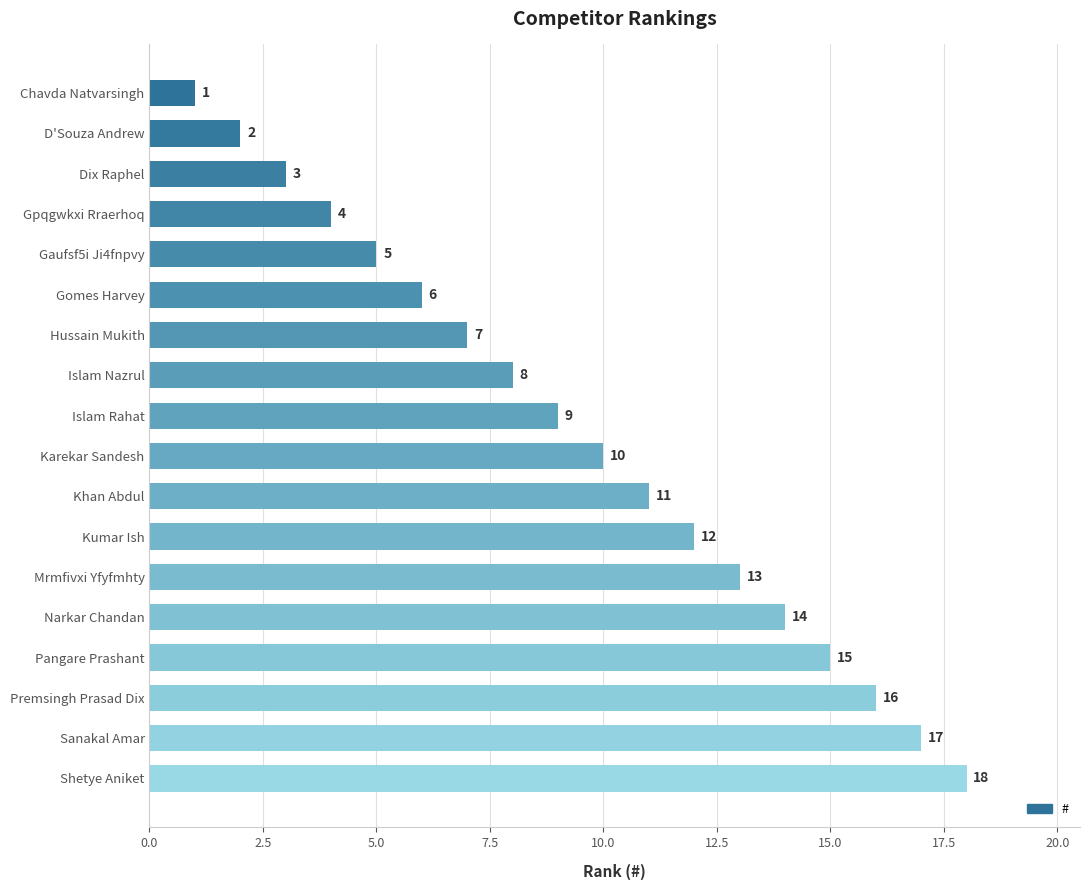

What is the change in value from Gomes Harvey to Mrmfivxi Yfyfmhty?

+7